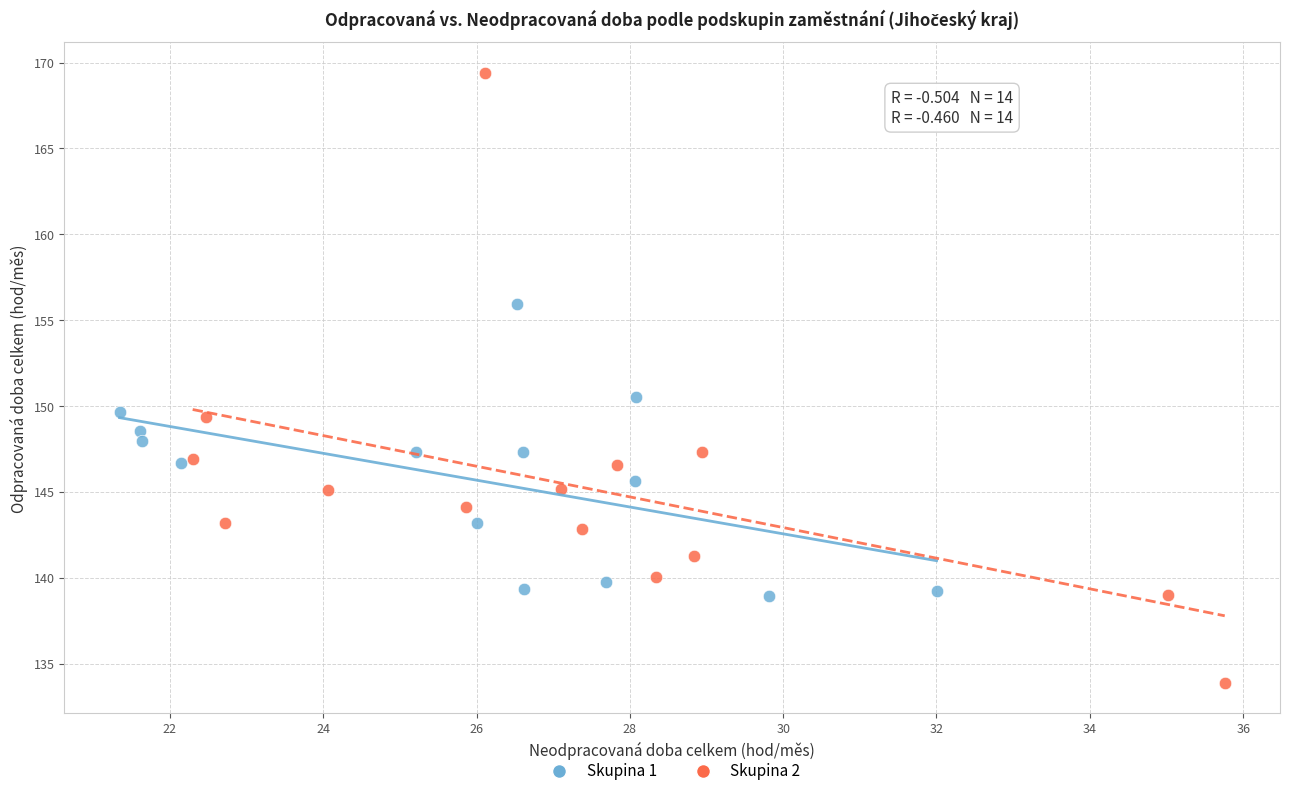

Which series has the largest Y range (max minus min)?

Skupina 2